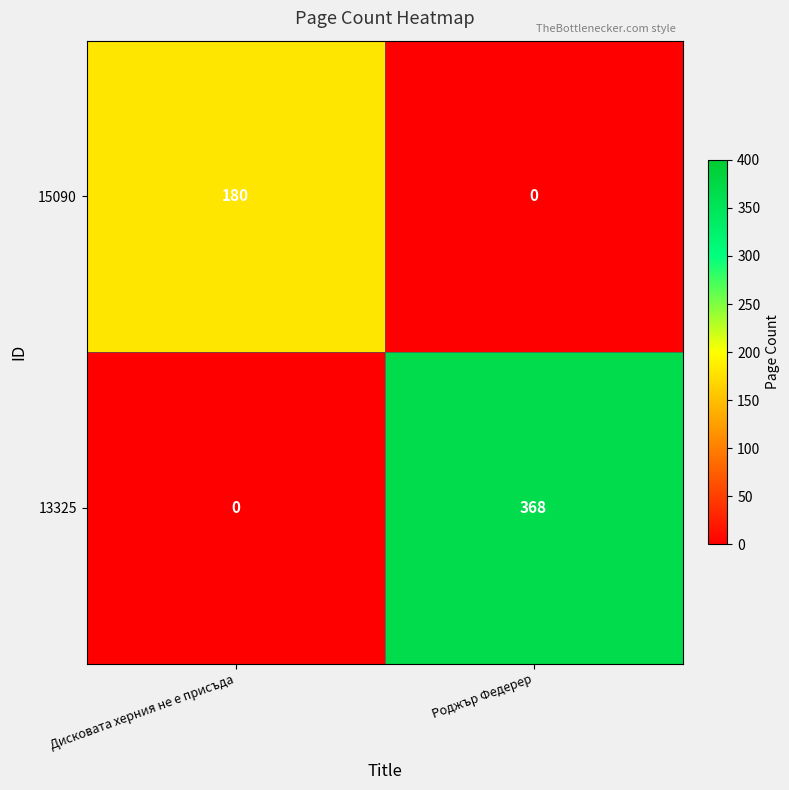

Reading left to right, extract all data points from this chart.

15090: Дисковата херния не е присъда=180	Роджър Федерер=0
13325: Дисковата херния не е присъда=0	Роджър Федерер=368